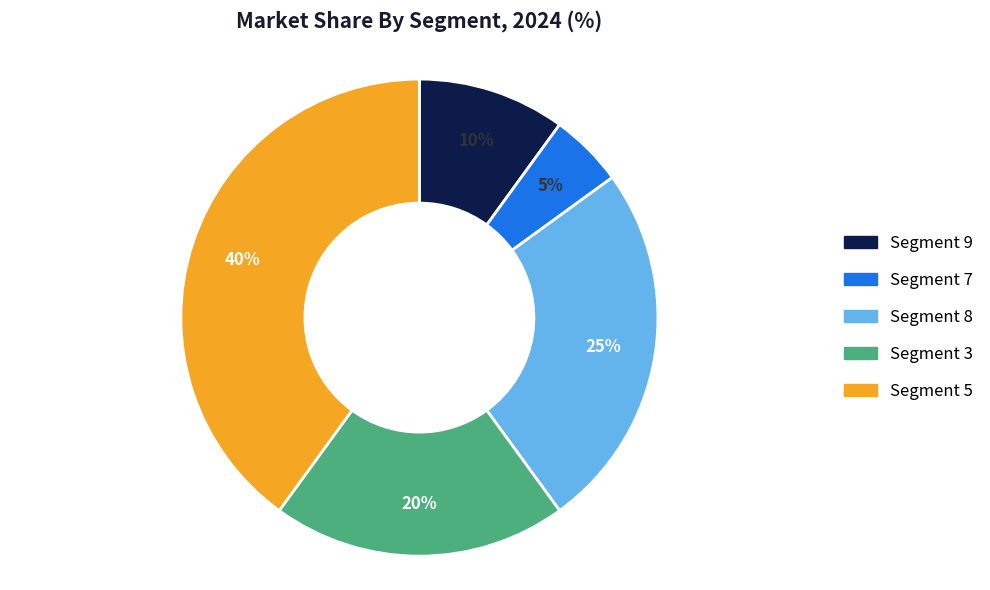

To the nearest percent, what is the difference between the largest and smallest slice percentages?

35%